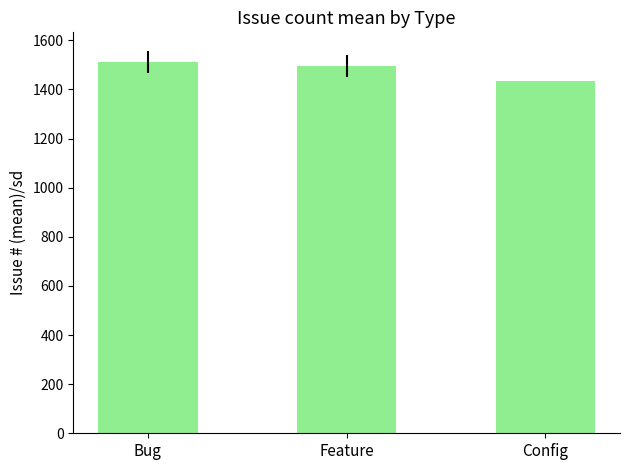

The chart shows a value of 1494.4 at Feature. True or false?

True